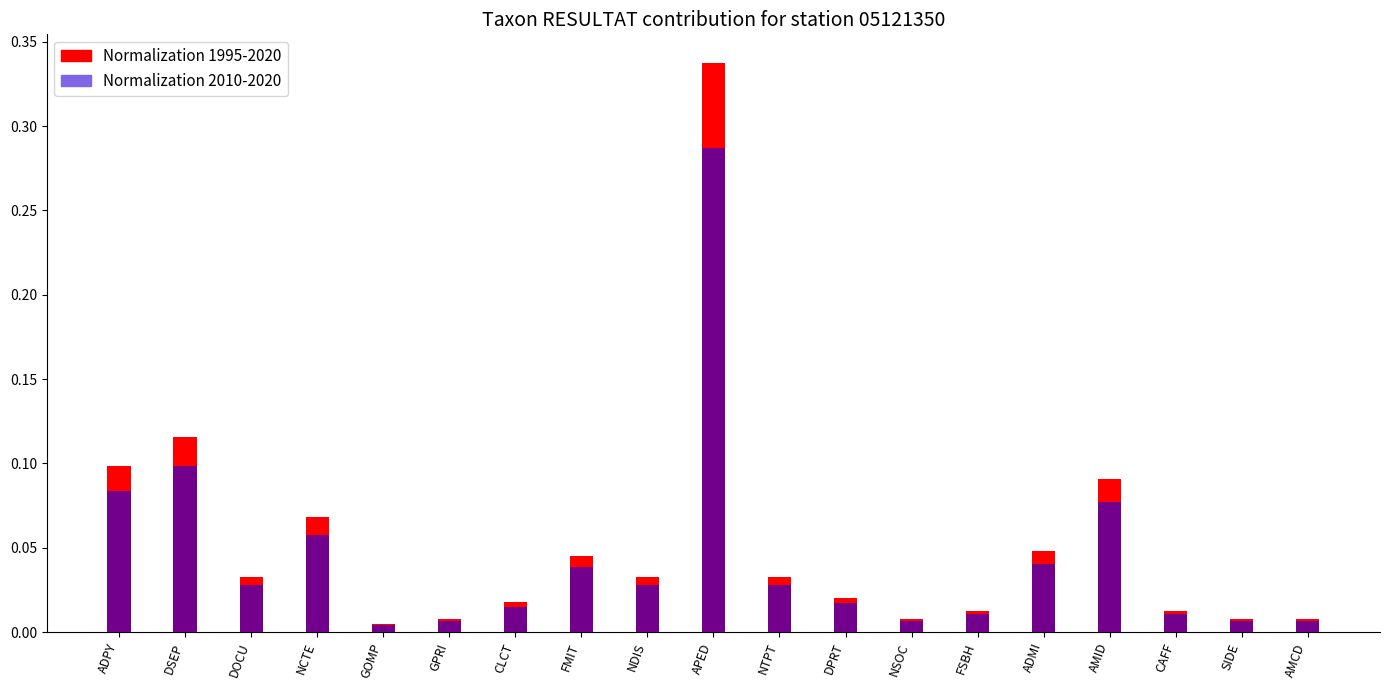

List the series in order of their peak value, highest first.

Normalization 1995-2020, Normalization 2010-2020